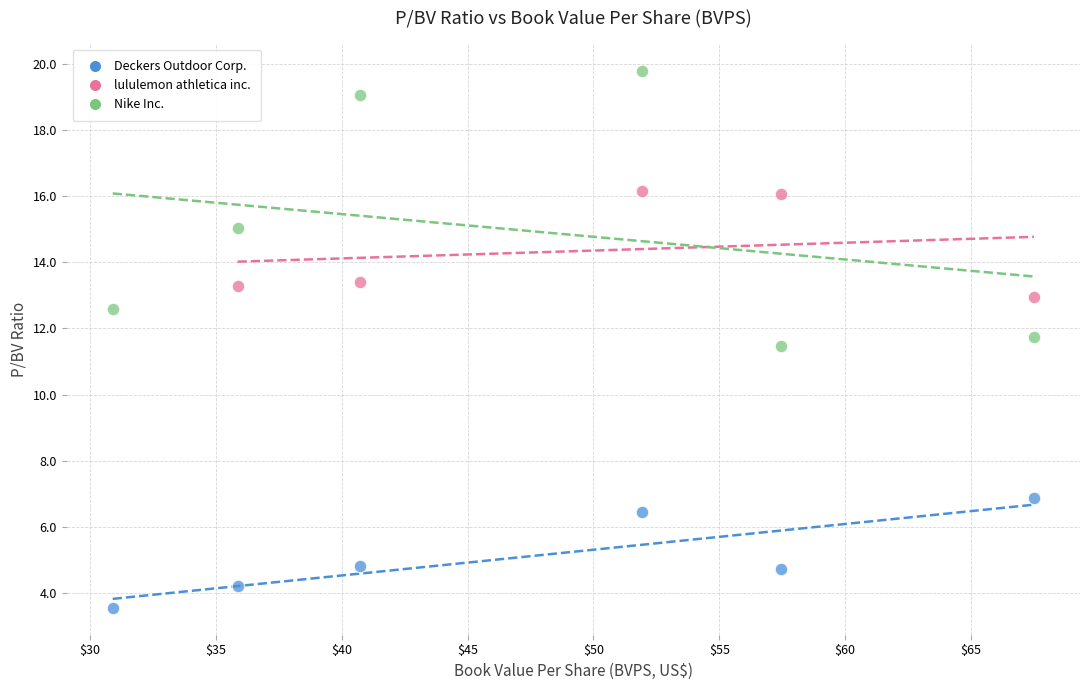

What are all the series names shown in the legend?

Deckers Outdoor Corp., lululemon athletica inc., Nike Inc.